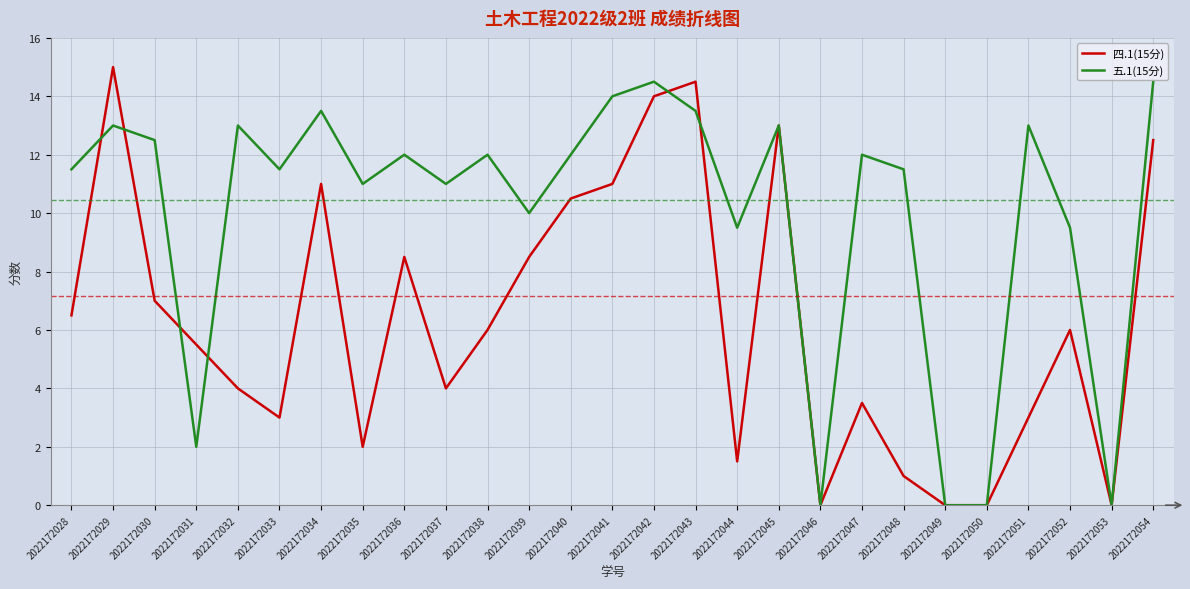

The 五.1(15分) series shows 11.0 at 2022172035. True or false?

True